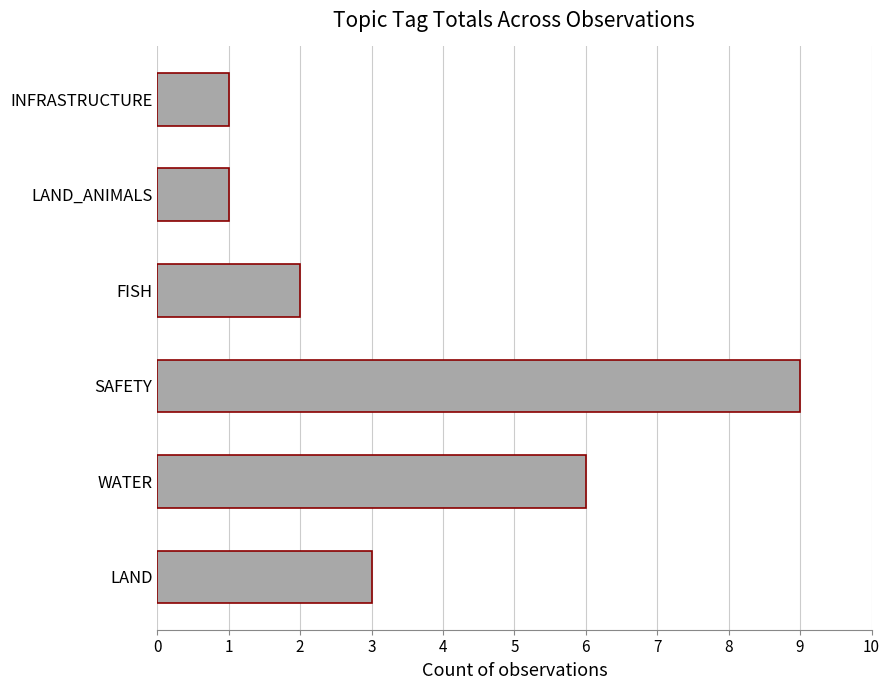

Does the chart contain any negative values?

No